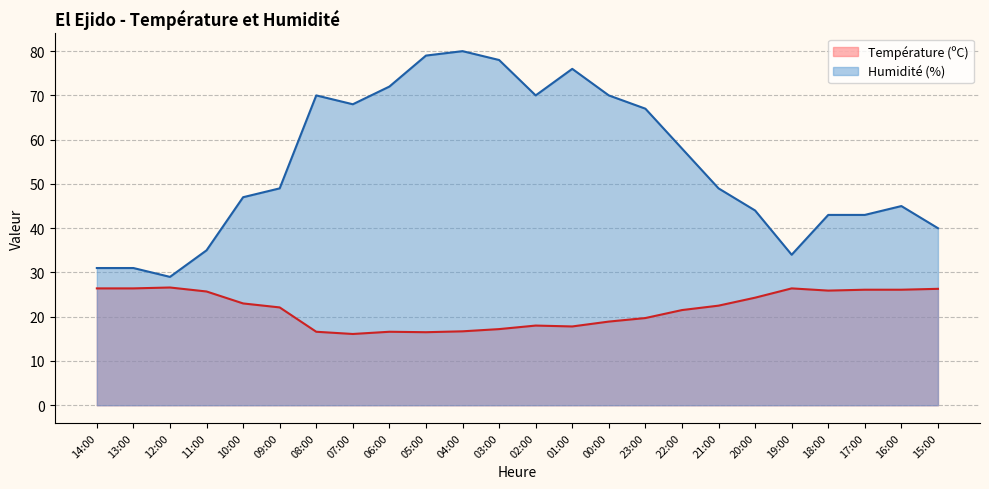

True or false: Humidité (%) has more than 1 interior local peaks.

True